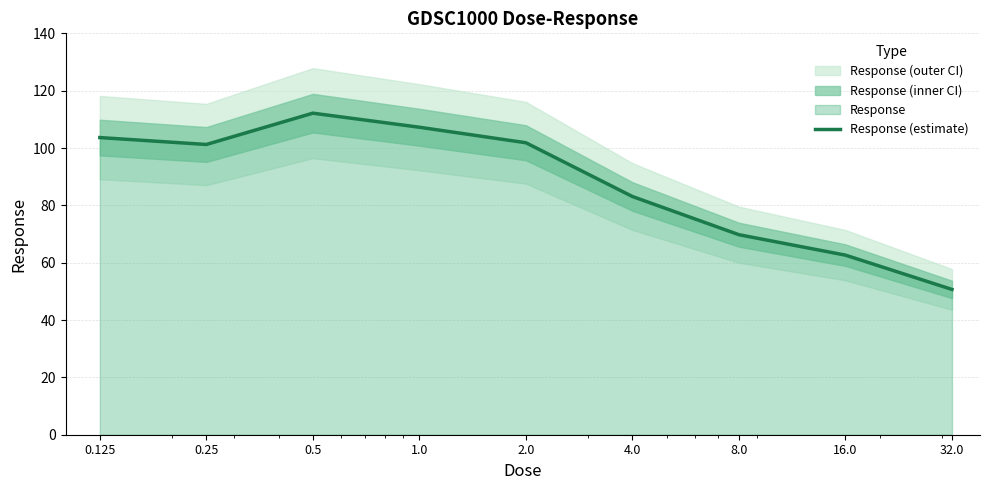

Reading left to right, list all the values displayed in this chart.

0.125=103.6	0.25=101.2	0.5=112.2	1.0=107.2	2.0=101.8	4.0=83.1	8.0=69.8	16.0=62.6	32.0=50.7